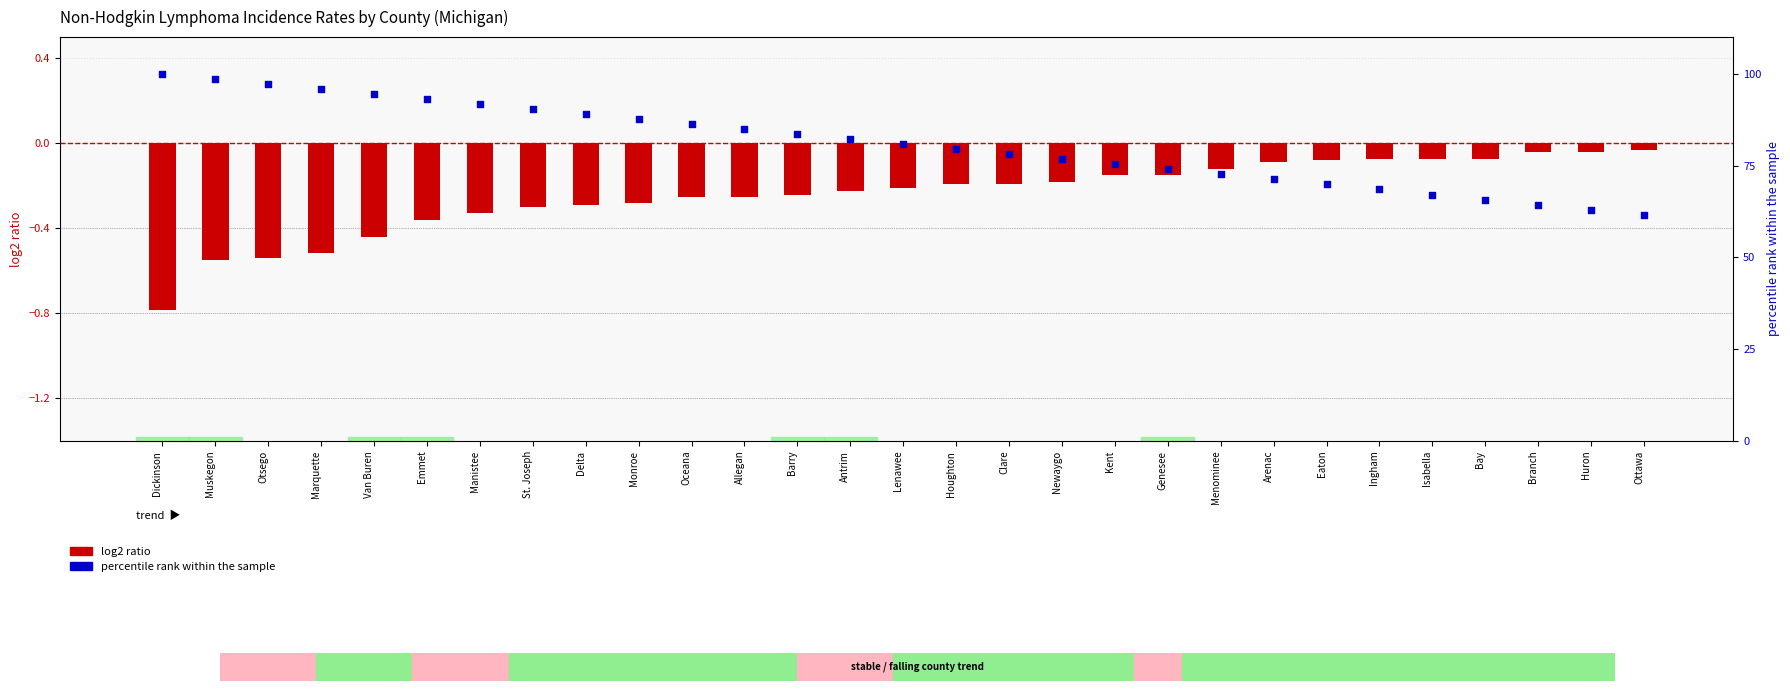

Which series reaches the maximum Y coordinate?

percentile rank within the sample